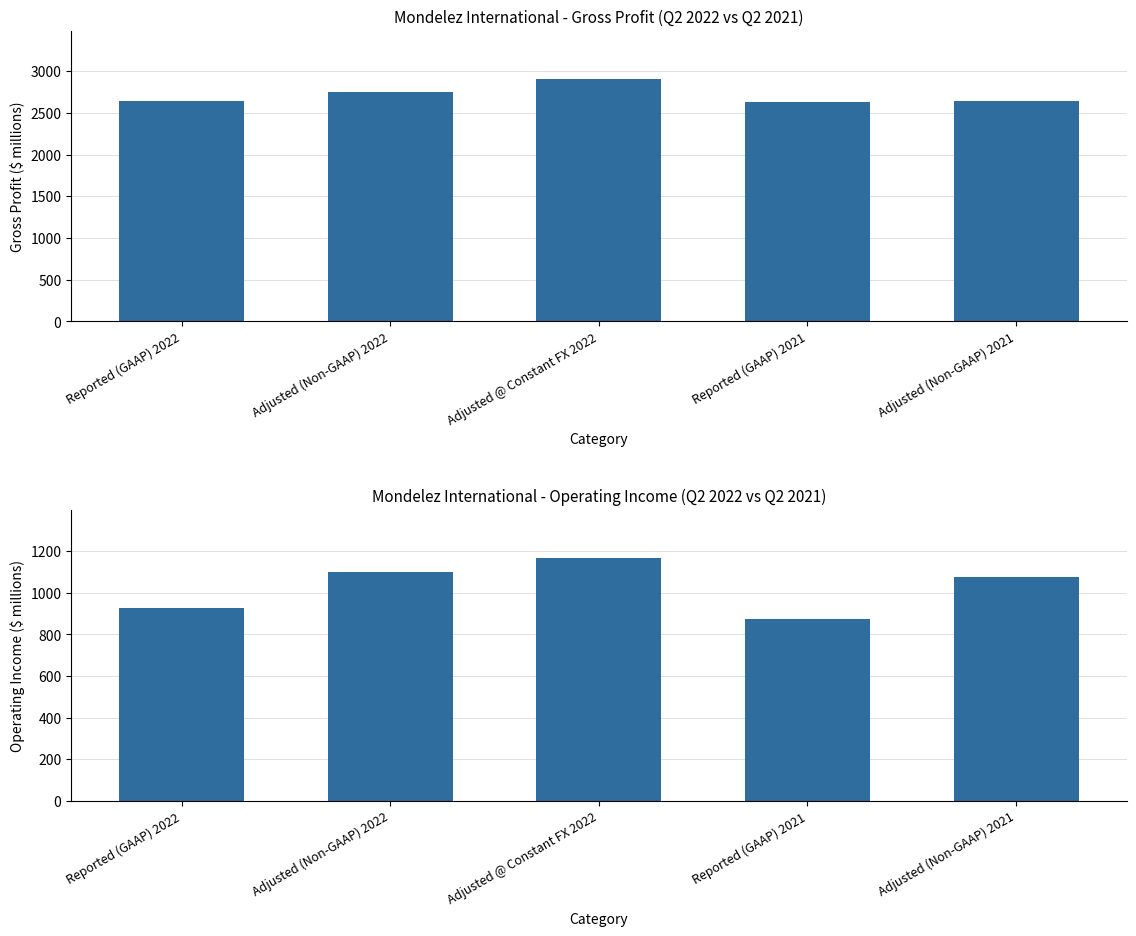

True or false: Gross Profit has a value of 2631 at Reported (GAAP) 2021.

True